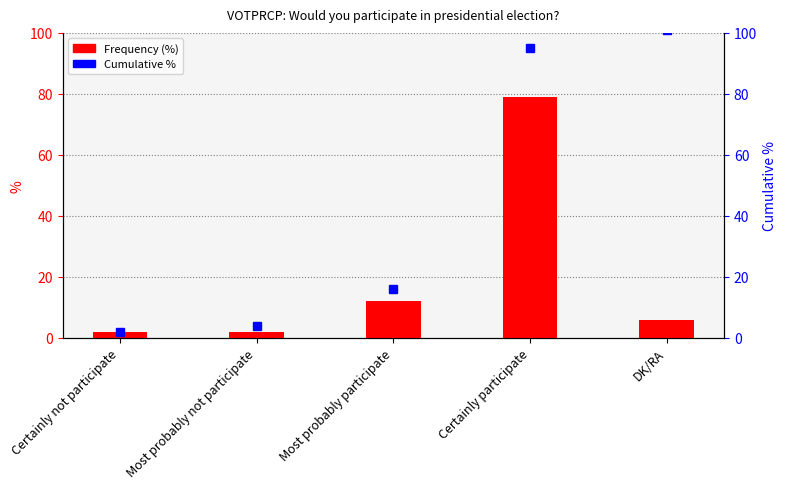

Which series has the widest spread of values?

Cumulative %